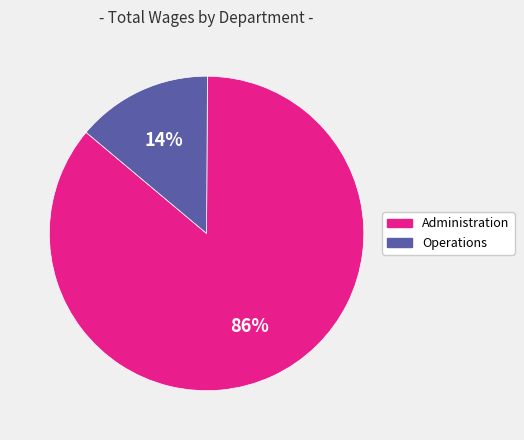

Which category has the smallest portion of the pie?

Operations